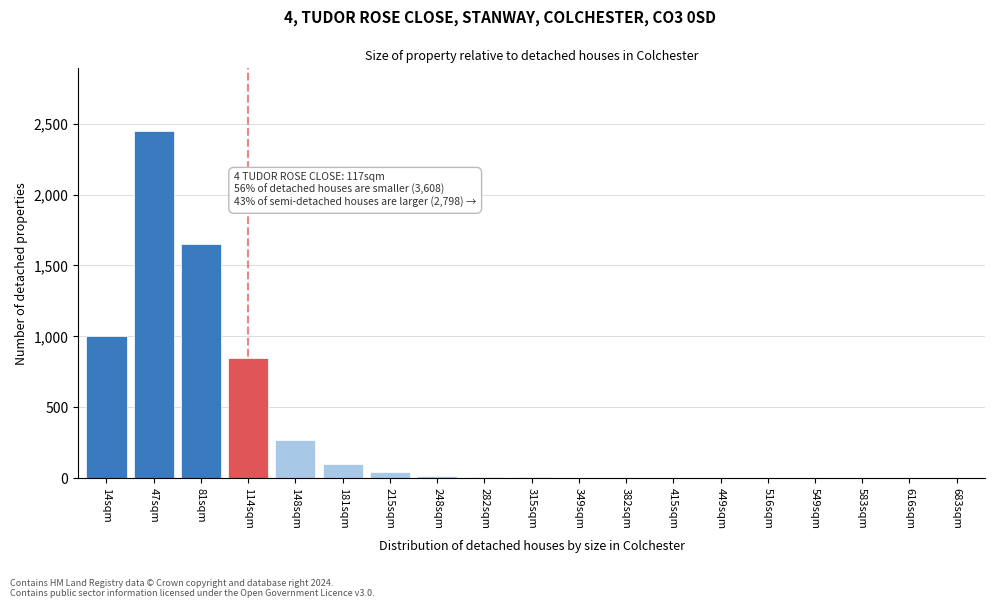

What is the sum of all values?

6397